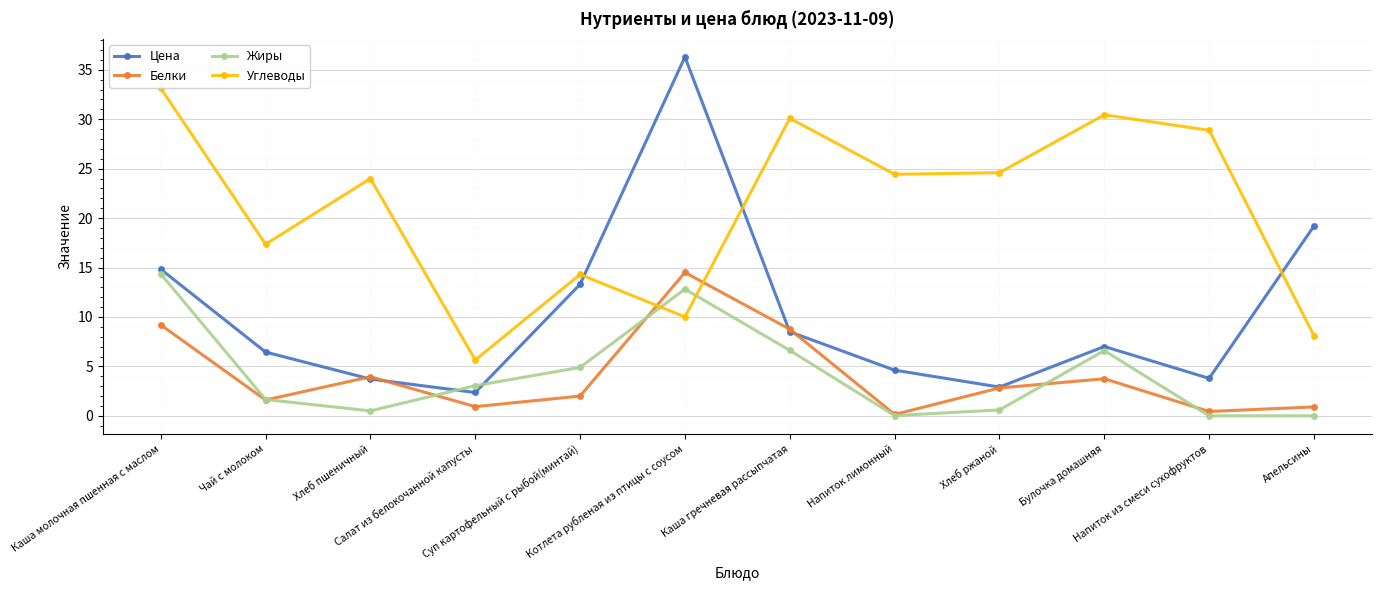

What is the label of the 10th point from the left?

Булочка домашняя